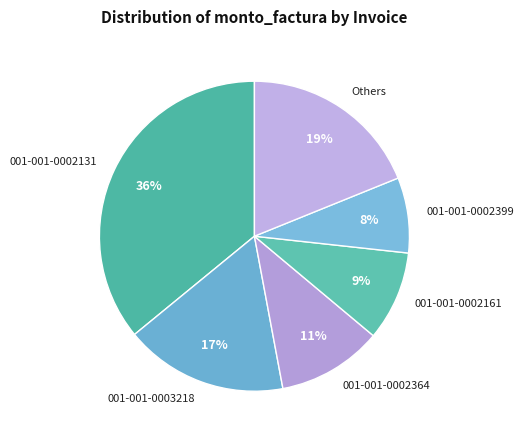

The 001-001-0002131 slice represents 36% of the pie. True or false?

True